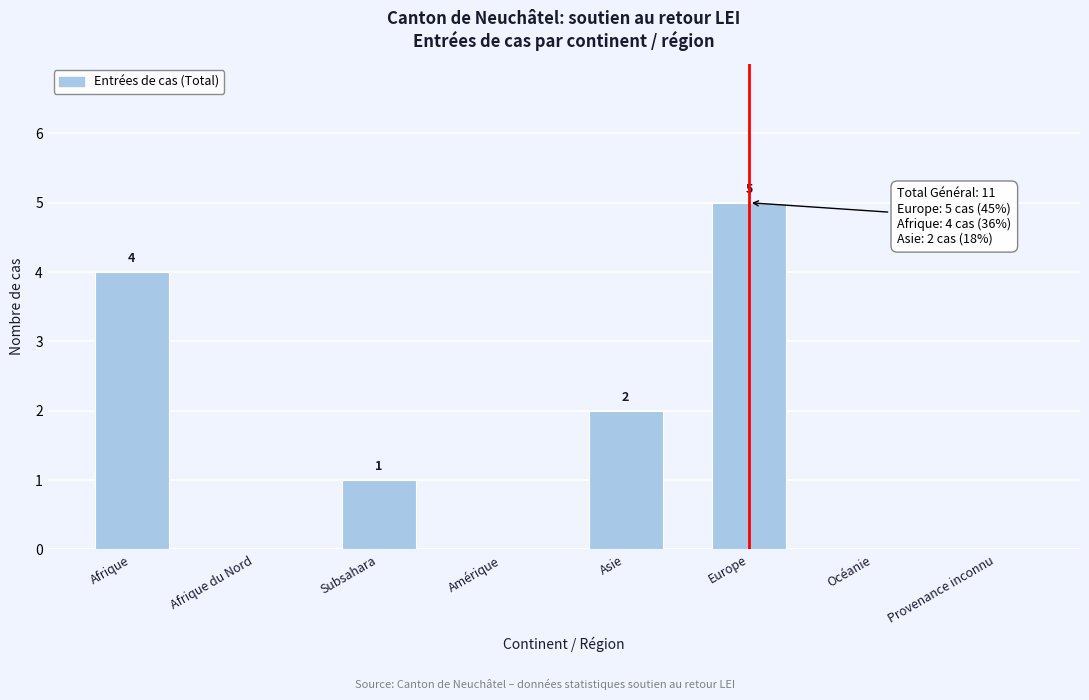

Reading right to left, transcribe all the data shown in this chart.

Provenance inconnu=0	Océanie=0	Europe=5	Asie=2	Amérique=0	Subsahara=1	Afrique du Nord=0	Afrique=4